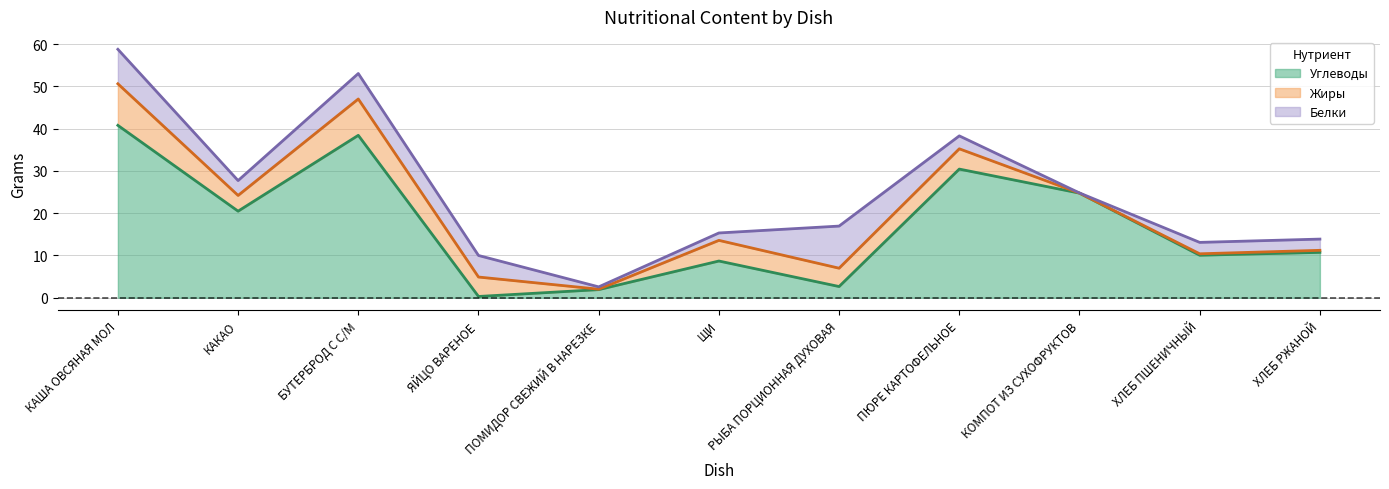

True or false: Жиры and Углеводы cross at least once.

True